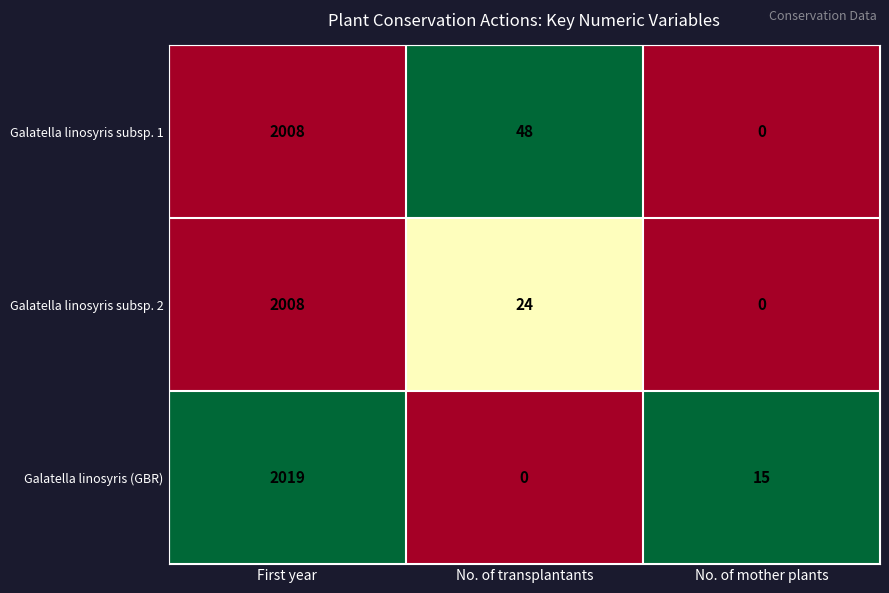

Rank the series at No. of transplantants from lowest to highest value.

Galatella linosyris (GBR), Galatella linosyris subsp. 2, Galatella linosyris subsp. 1